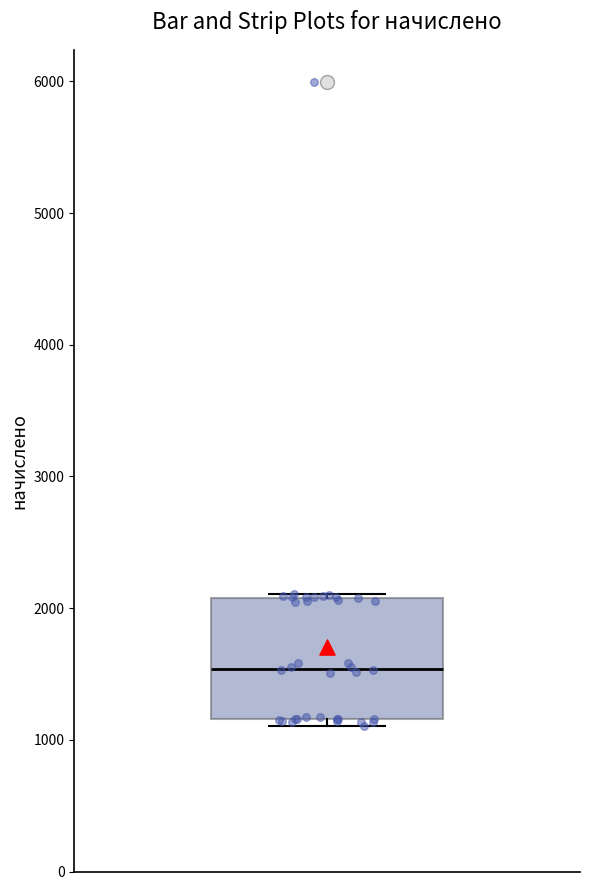

Transcribe this box plot: give where the median line is, the range the box spans, and where the two whiskers end, as read against the y-axis. The values are not printed on the chart, so give them approximately, as read against the axis.

median 1500, box 1200 to 2100, whiskers 1100 to 2100